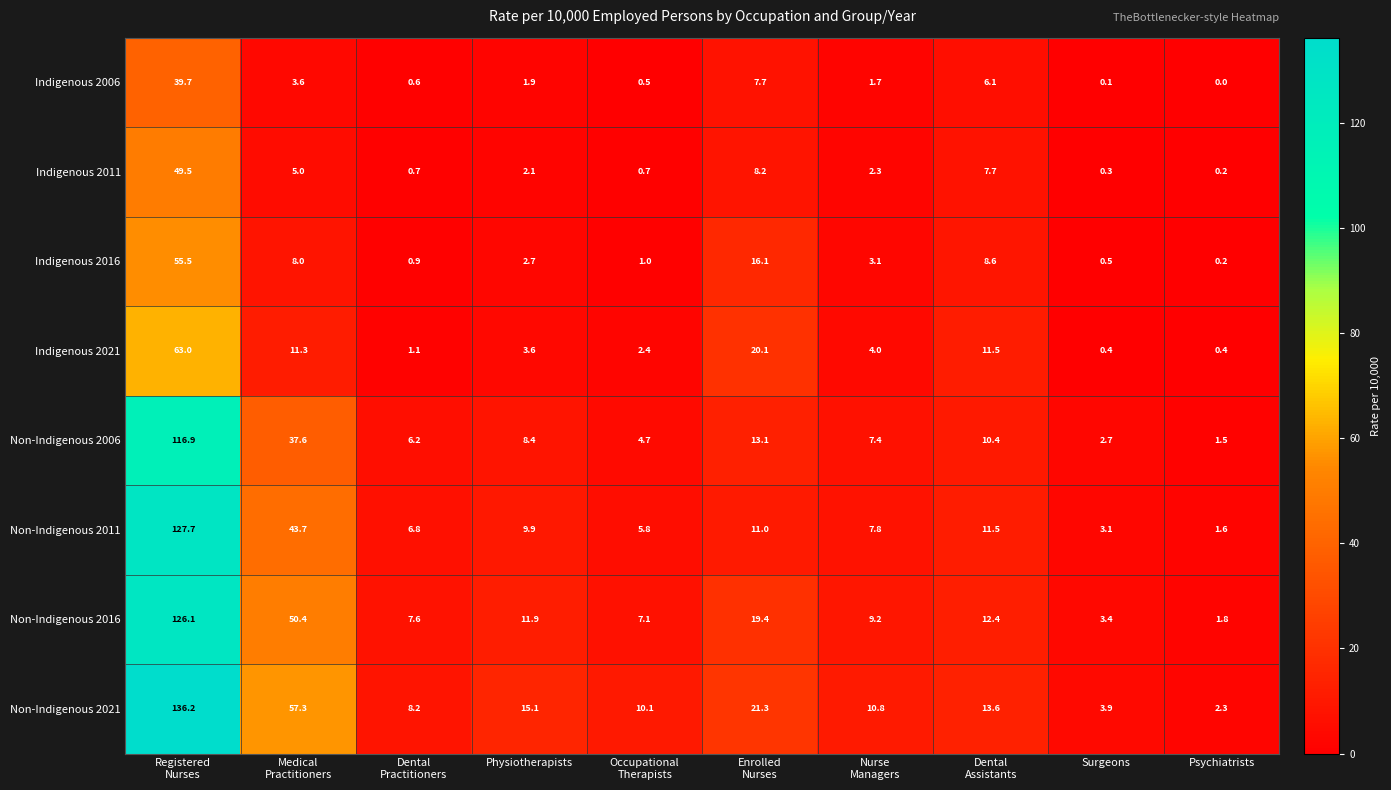

List the series in order of their peak value, highest first.

Non-Indigenous 2021, Non-Indigenous 2011, Non-Indigenous 2016, Non-Indigenous 2006, Indigenous 2021, Indigenous 2016, Indigenous 2011, Indigenous 2006